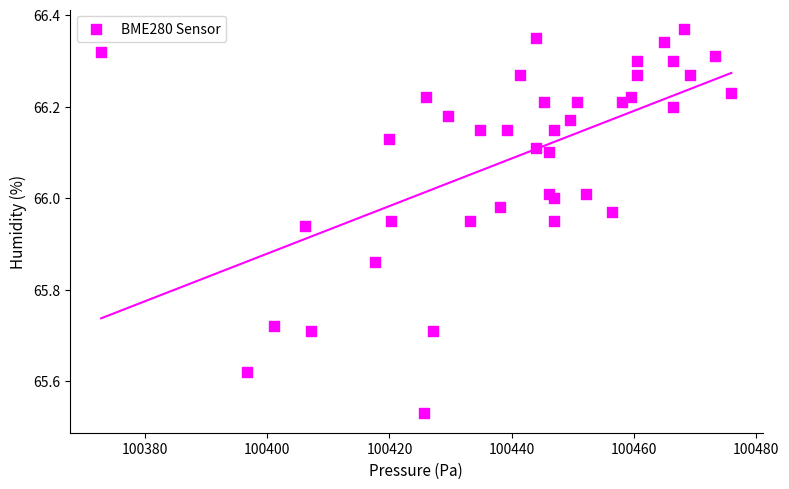

What is the range of X values (max minus min)?

103.1